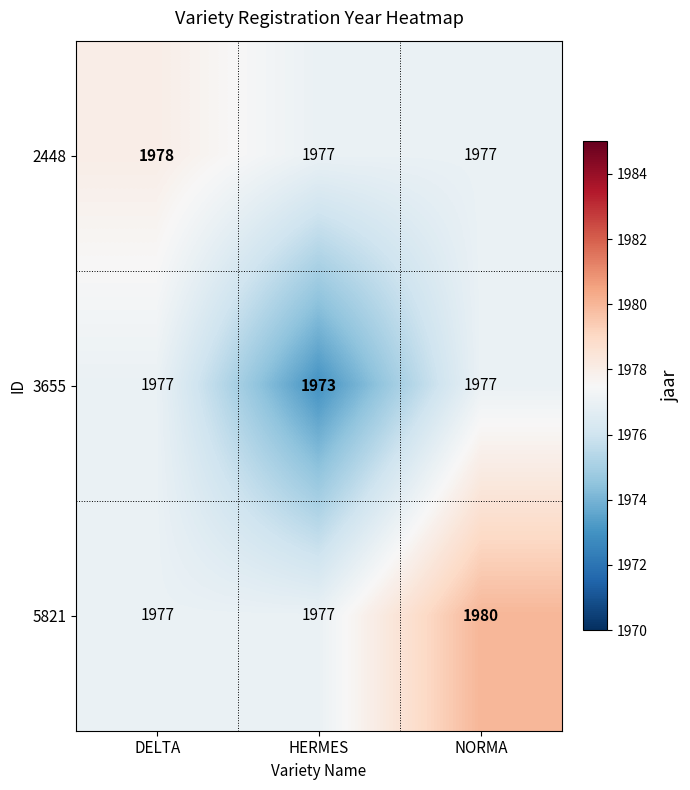

What is the average value of the 2448 series?

1977